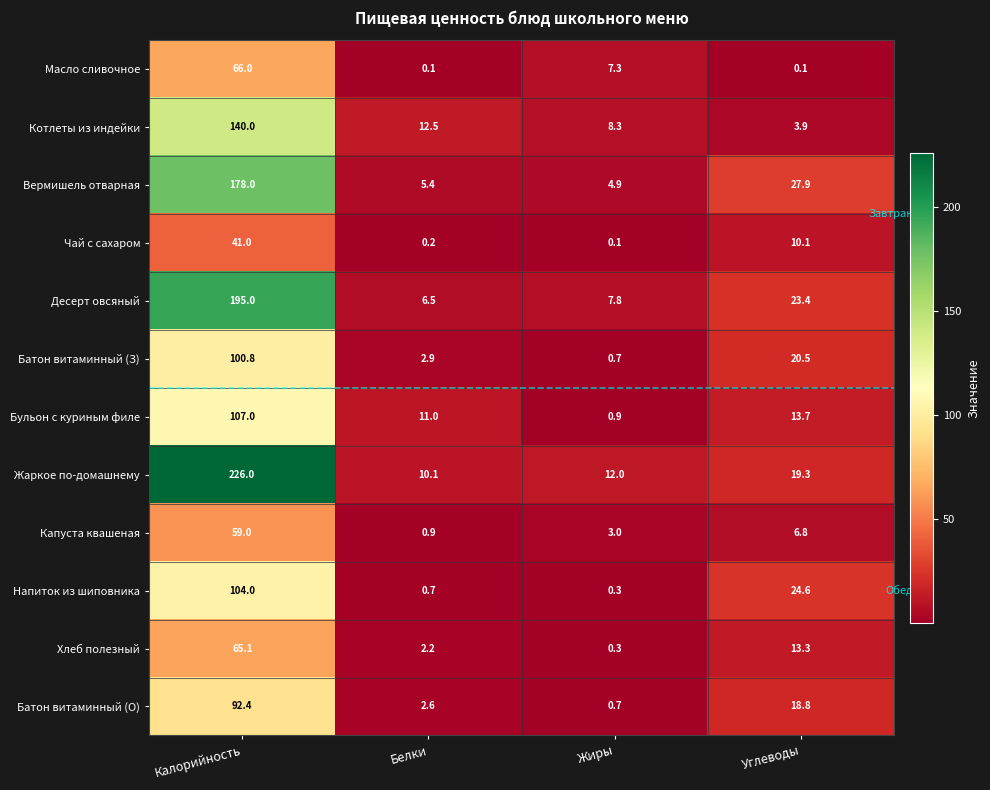

What is the sum of the Хлеб полезный values at Калорийность and Белки?

67.3